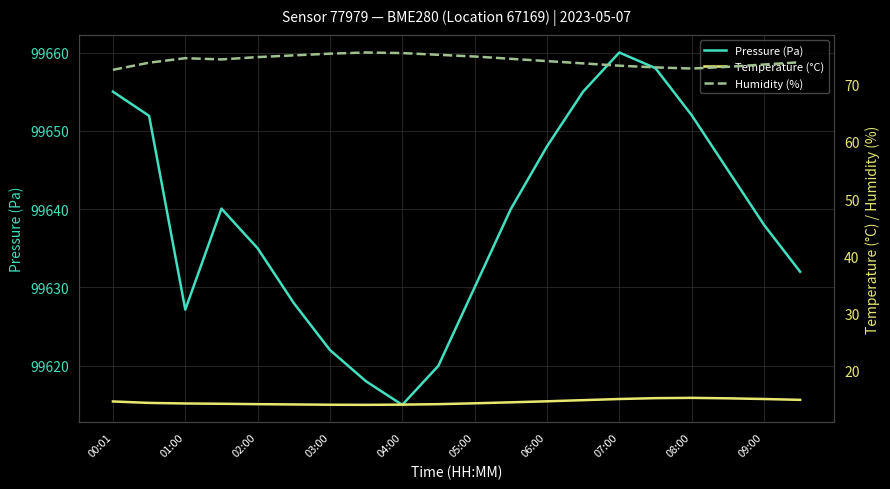

What is the value of the Pressure (Pa) point at the 18th from the left?

99645.0